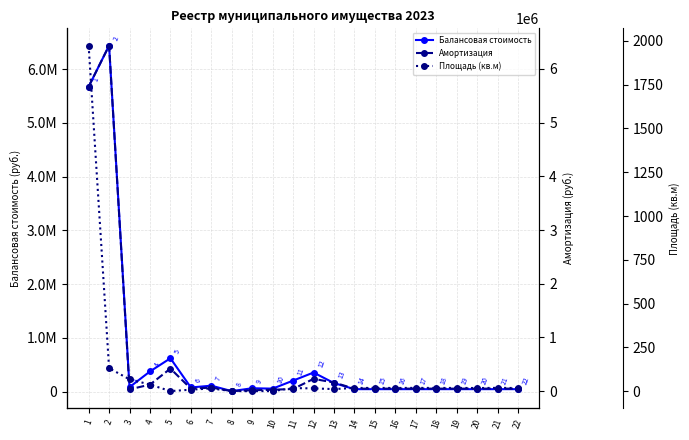

At which label does Балансовая стоимость reach its minimum?

8